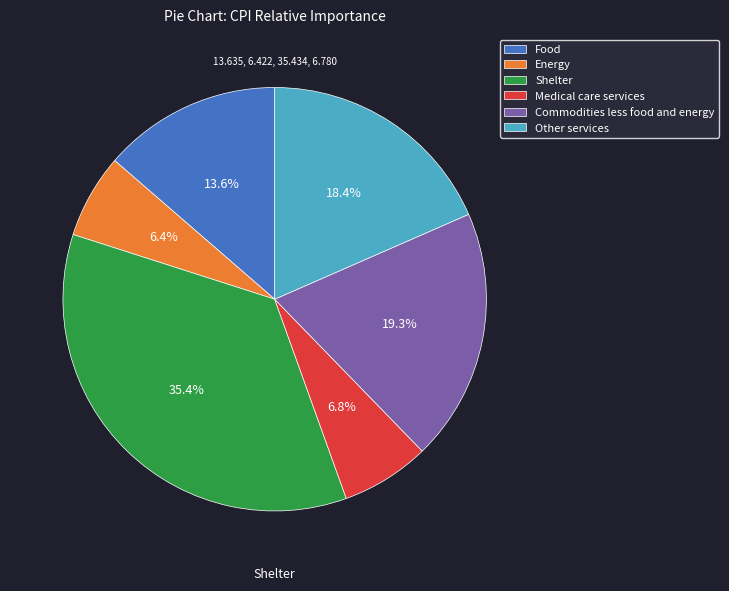

Does Medical care services represent more than half of the total?

No